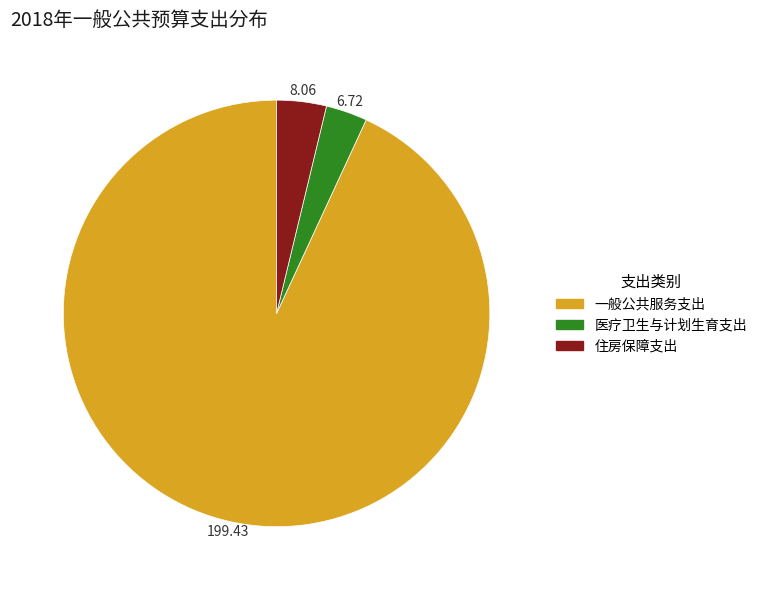

Does 医疗卫生与计划生育支出 account for over 50% of the chart?

No